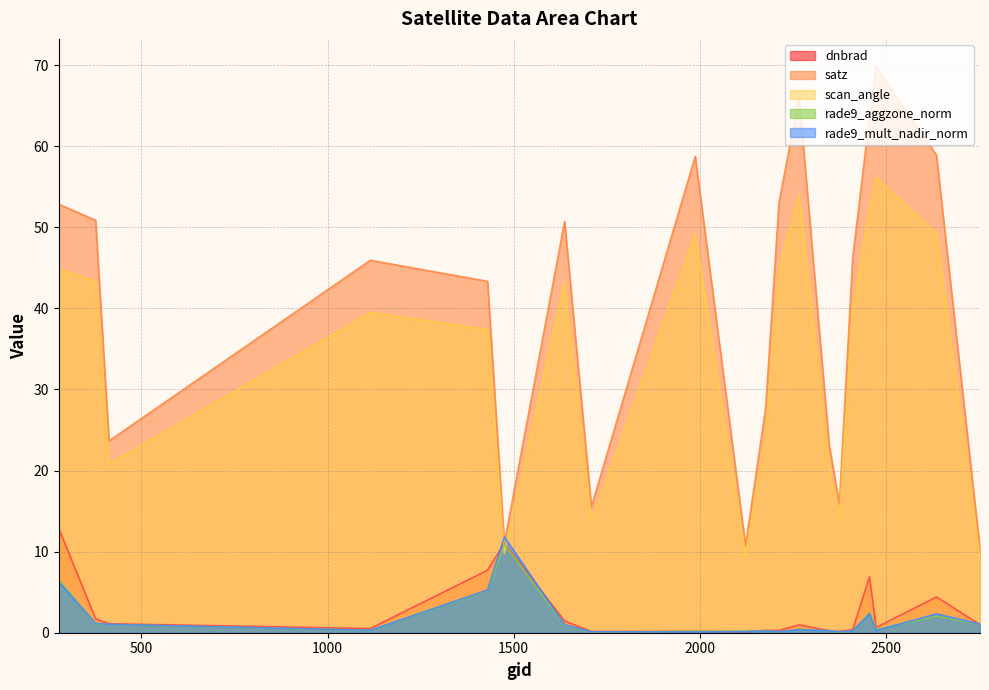

What is the difference between the maximum and second lowest values in the dnbrad series?

12.7